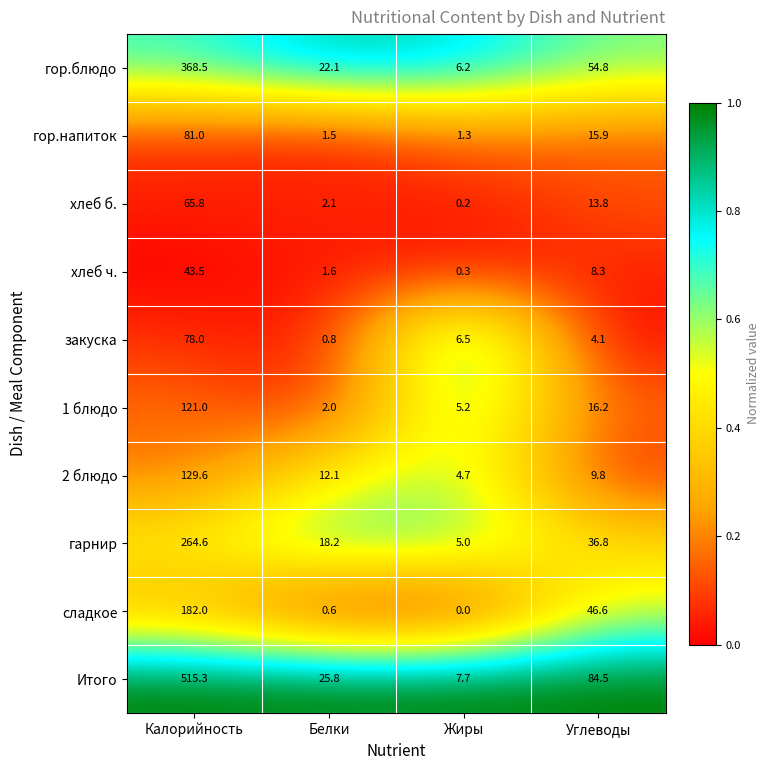

Which label corresponds to the smallest value in the chart?

Жиры